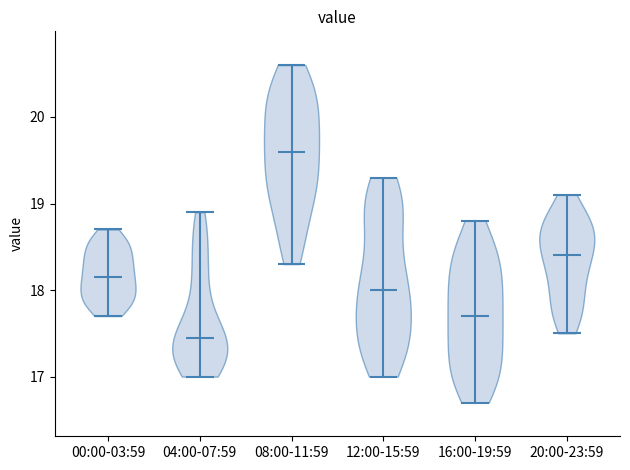

Reading left to right, read every violin against the y-axis: where its median line is, and the lowest and highest points it reaches. The values are not printed on the chart, so give them approximately, as read against the axis.

00:00-03:59: median line 18.2, lowest point 17.7, highest point 18.7
04:00-07:59: median line 17.5, lowest point 17.0, highest point 18.9
08:00-11:59: median line 19.6, lowest point 18.3, highest point 20.6
12:00-15:59: median line 18.0, lowest point 17.0, highest point 19.3
16:00-19:59: median line 17.7, lowest point 16.7, highest point 18.8
20:00-23:59: median line 18.4, lowest point 17.5, highest point 19.1